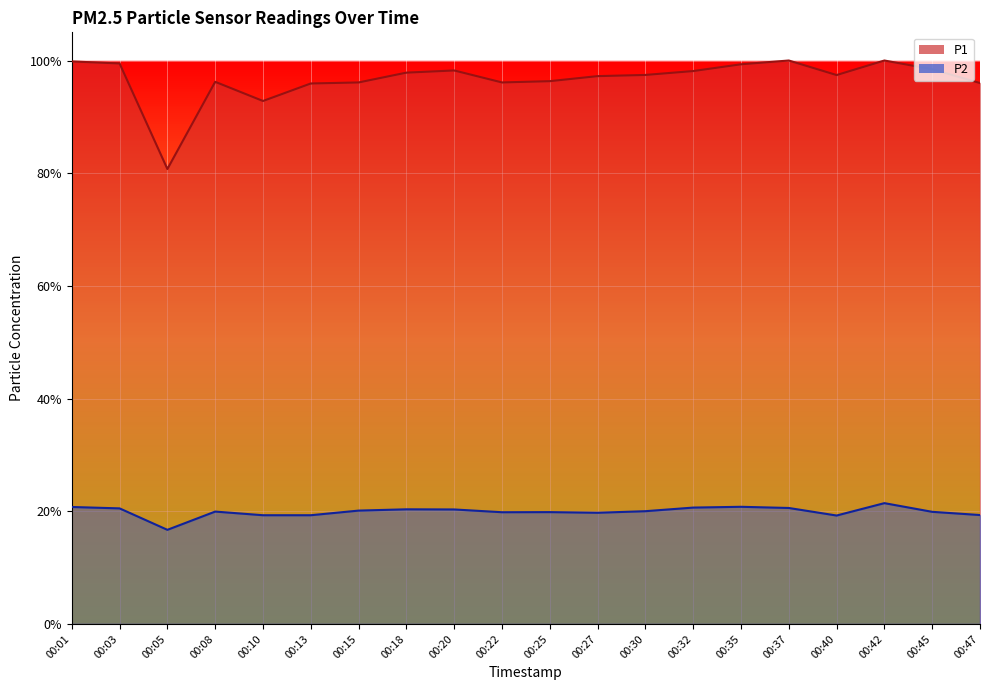

What is the total value across all series at 00:13?

1.2